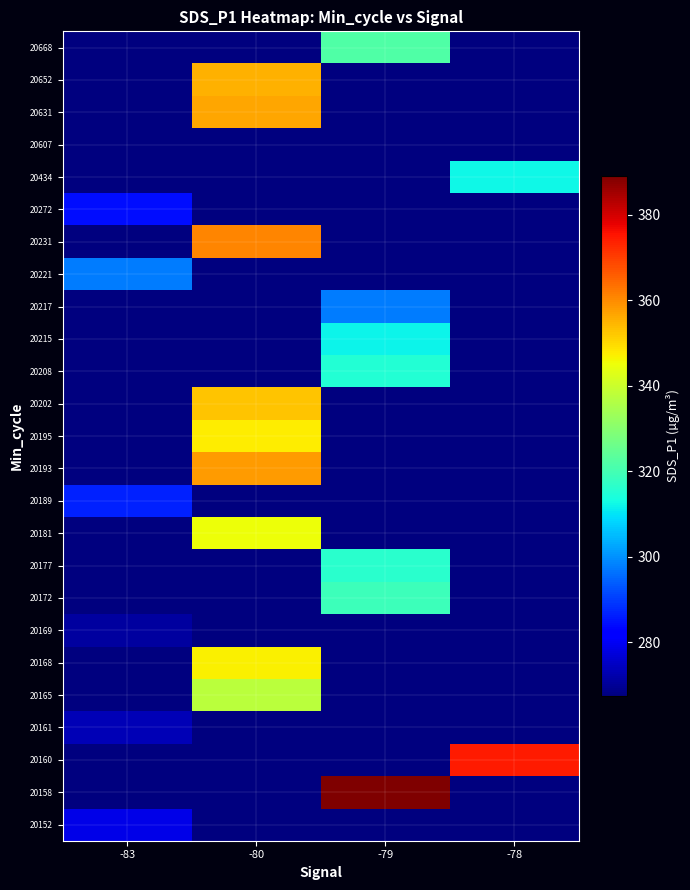

At how many categories does at least one series exceed 299?

3